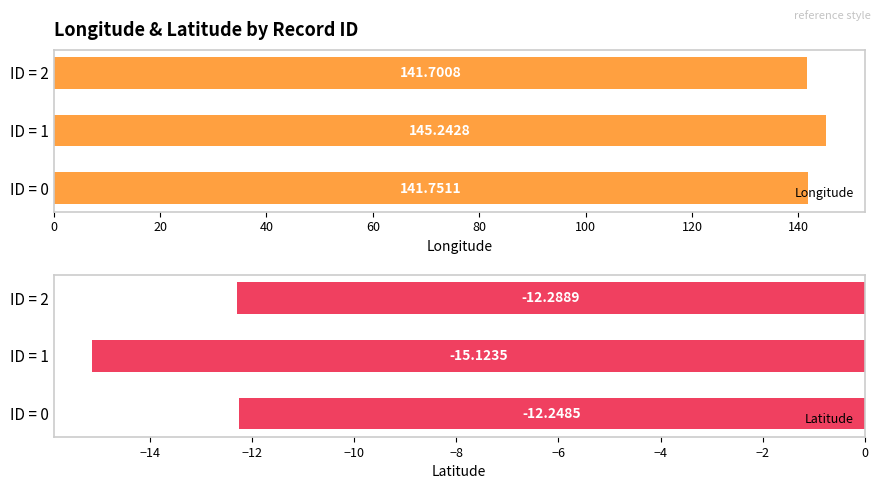

Does the chart contain stacked bars?

No